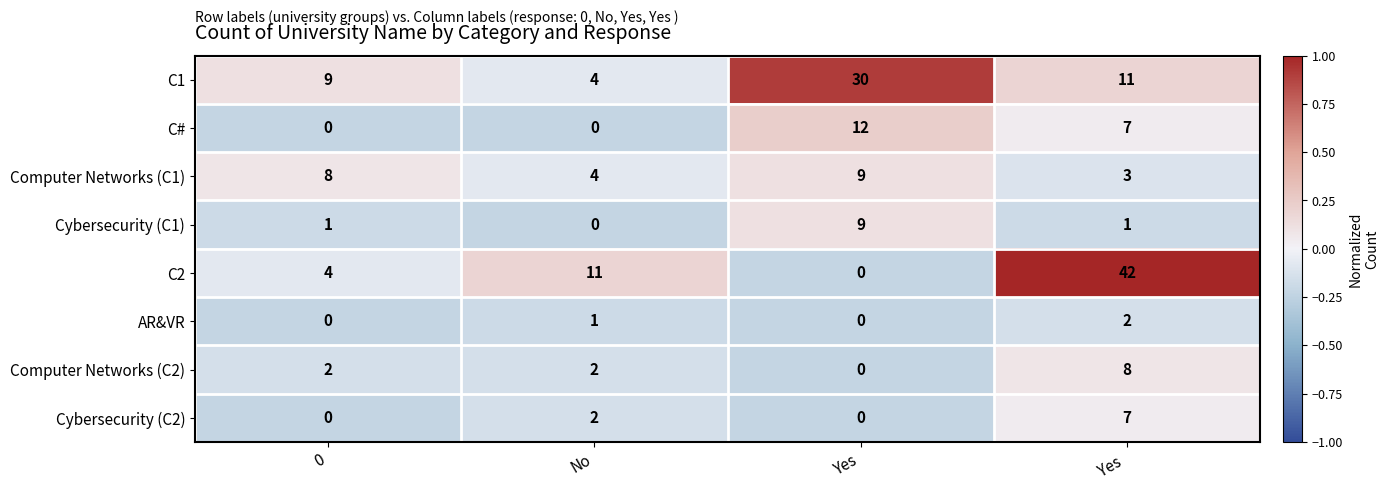

How many values in AR&VR are above zero?

2